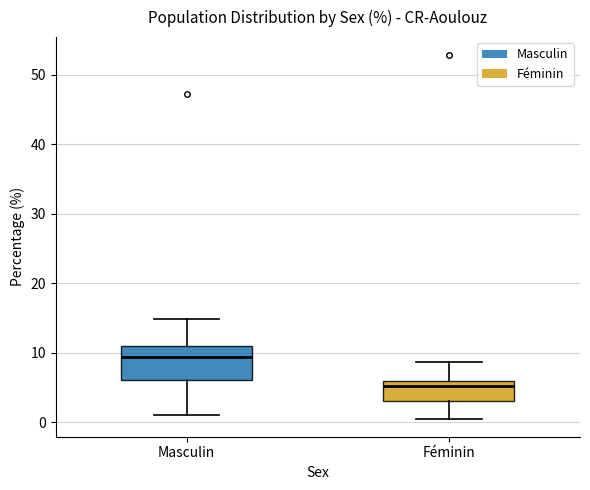

Reading left to right, transcribe this box plot: for each box, give where its median line is, the range the box spans, and where its two whiskers end, as read against the y-axis. The values are not printed on the chart, so give them approximately, as read against the axis.

Masculin: median 9, box 6 to 11, whiskers 1 to 15
Féminin: median 5, box 3 to 6, whiskers 1 to 9